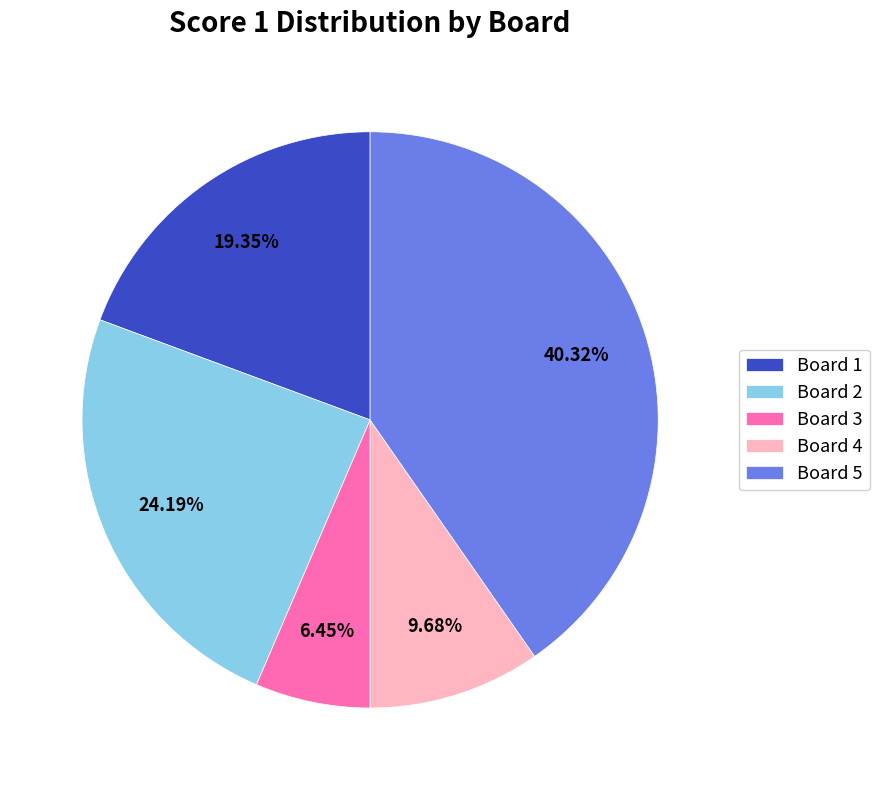

Does any single category account for the majority?

No